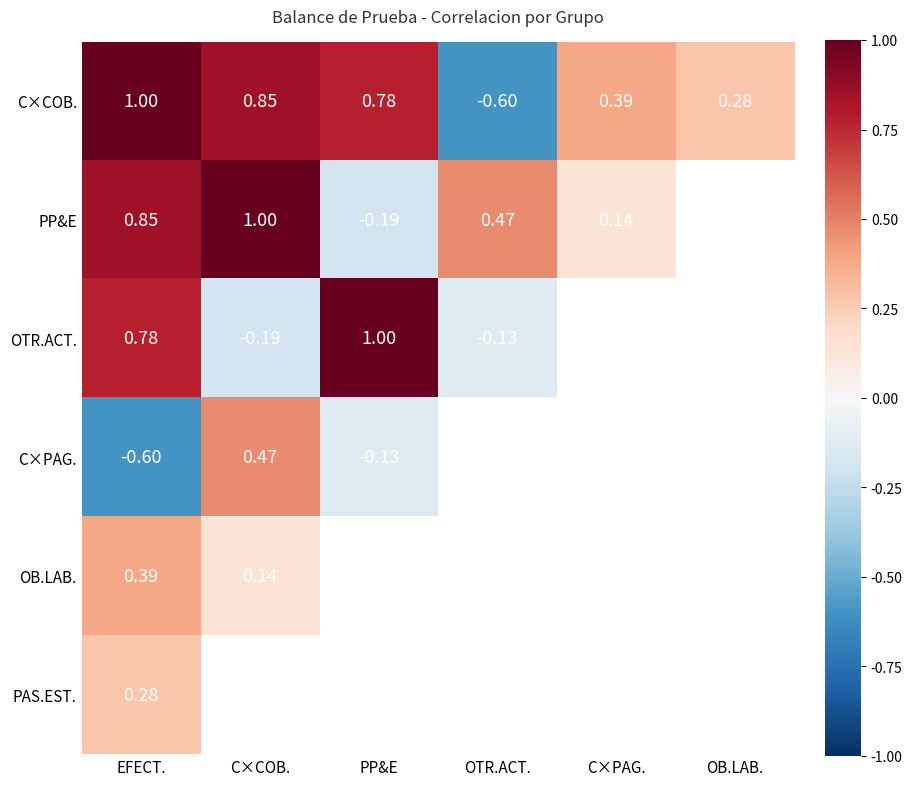

Rank the series at EFECT. from lowest to highest value.

C×PAG., PAS.EST., OB.LAB., OTR.ACT., PP&E, C×COB.